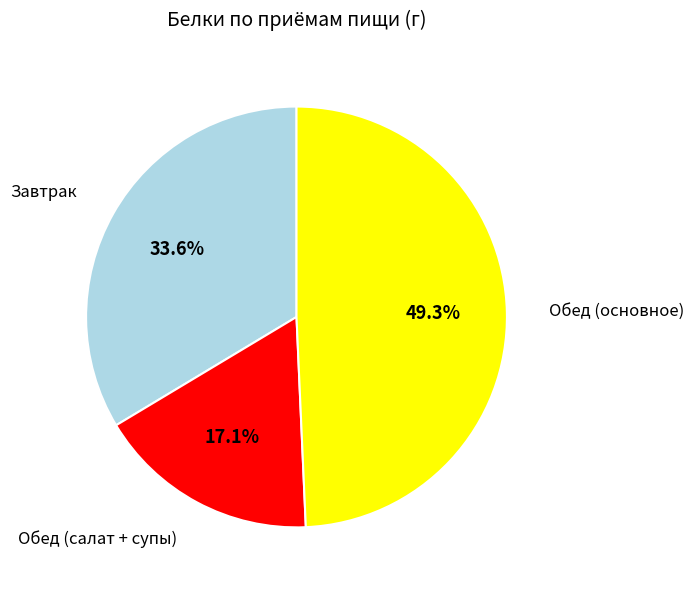

To the nearest percent, what is the difference between the largest and smallest slice percentages?

32%